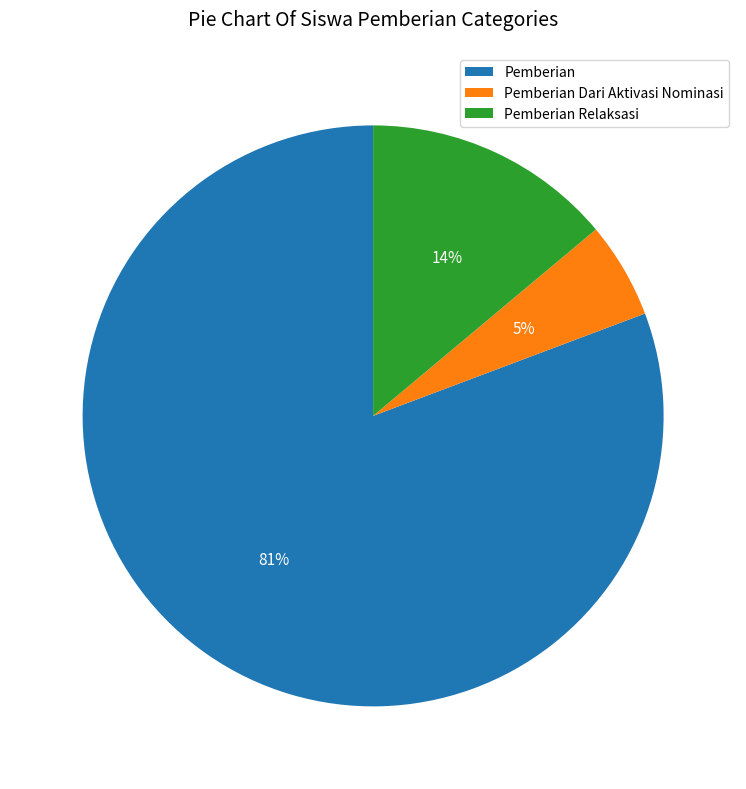

Is it true that Pemberian Relaksasi is 6% of the pie?

False